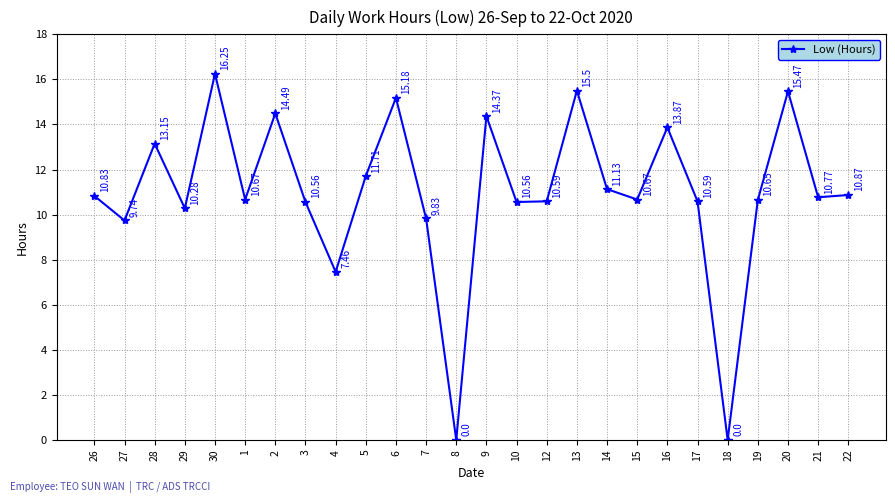

At which label is the value closest to 8?

4